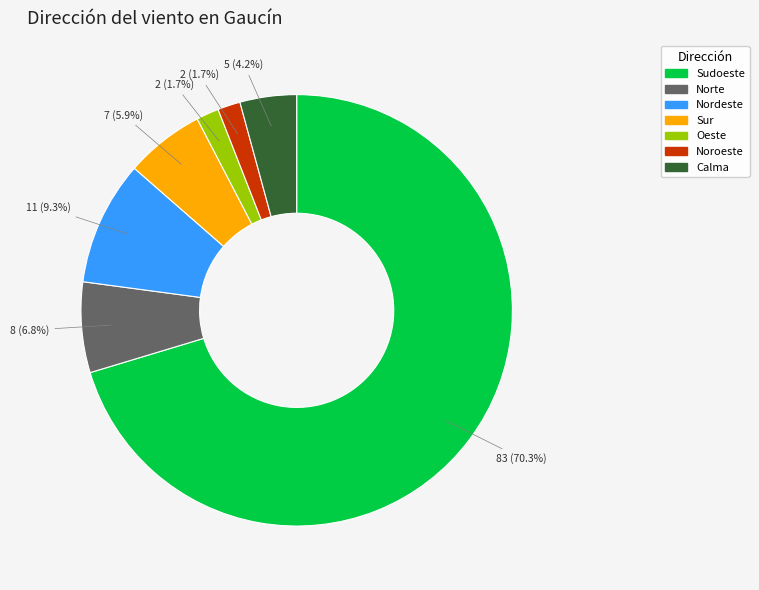

What is the ratio of the value at Sur to the value at Calma?

1.4